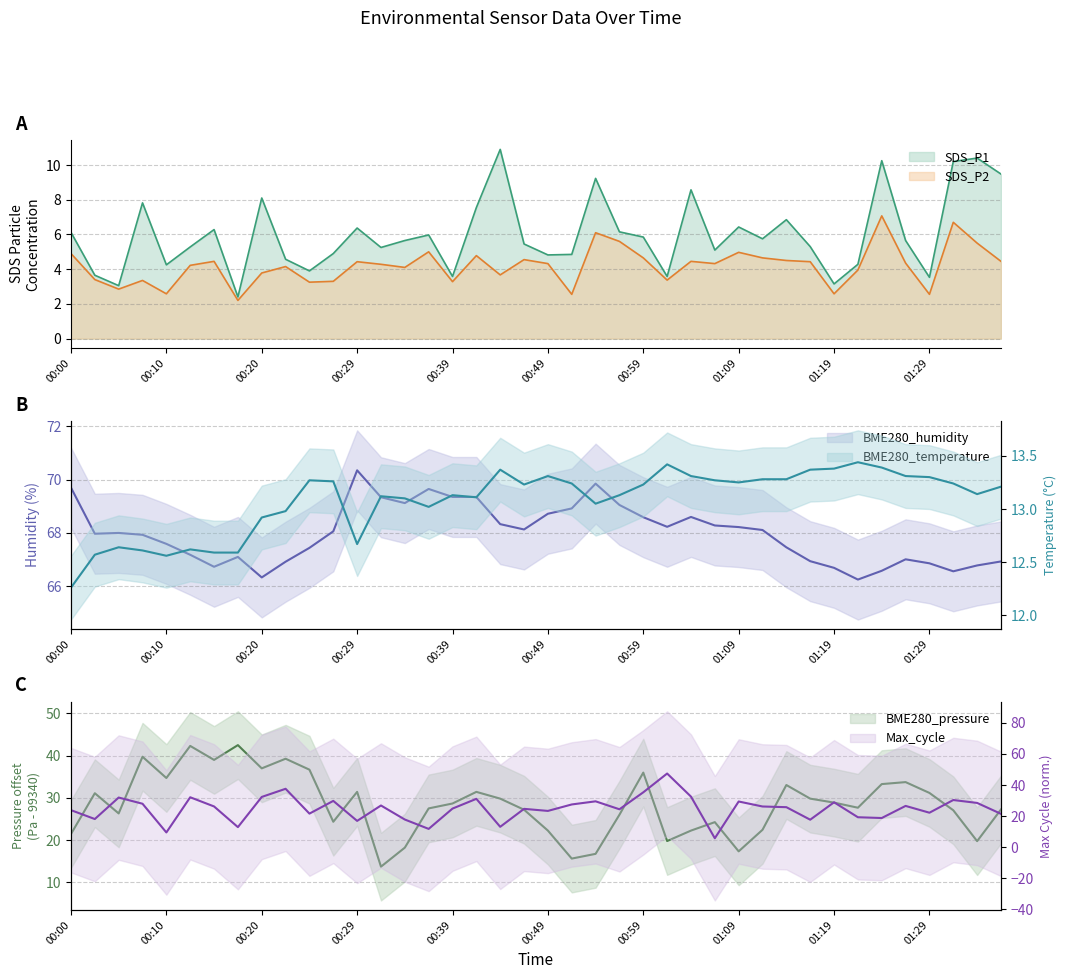

What is the value of the BME280_humidity point at the 20th from the left?

68.1